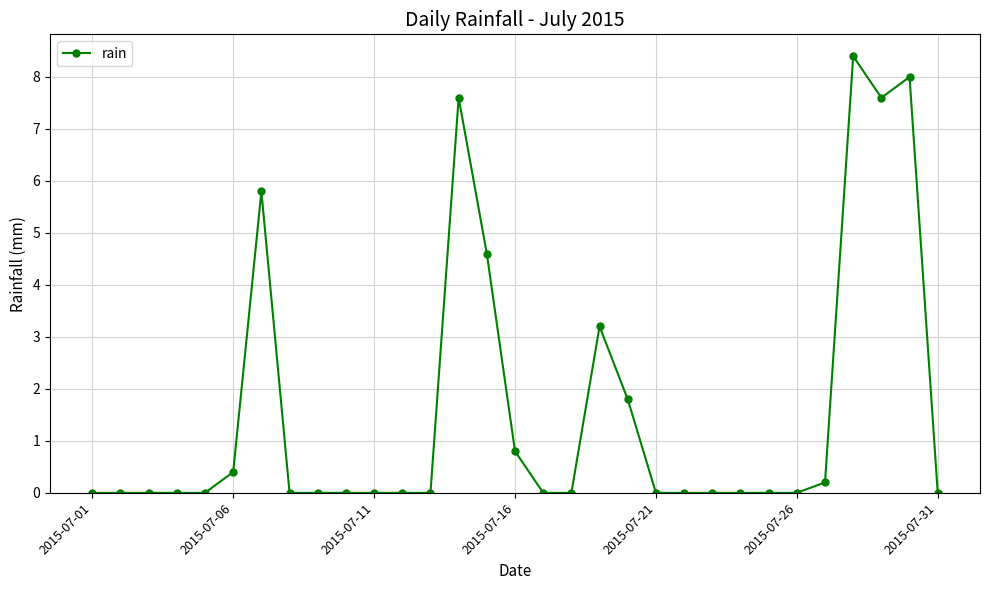

What is the sum of all values?

48.4